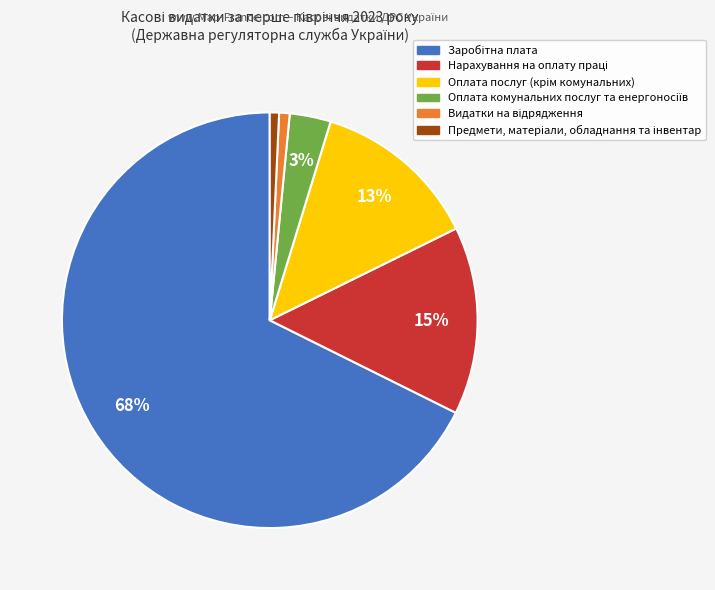

Is there any slice that represents more than half of the pie?

Yes